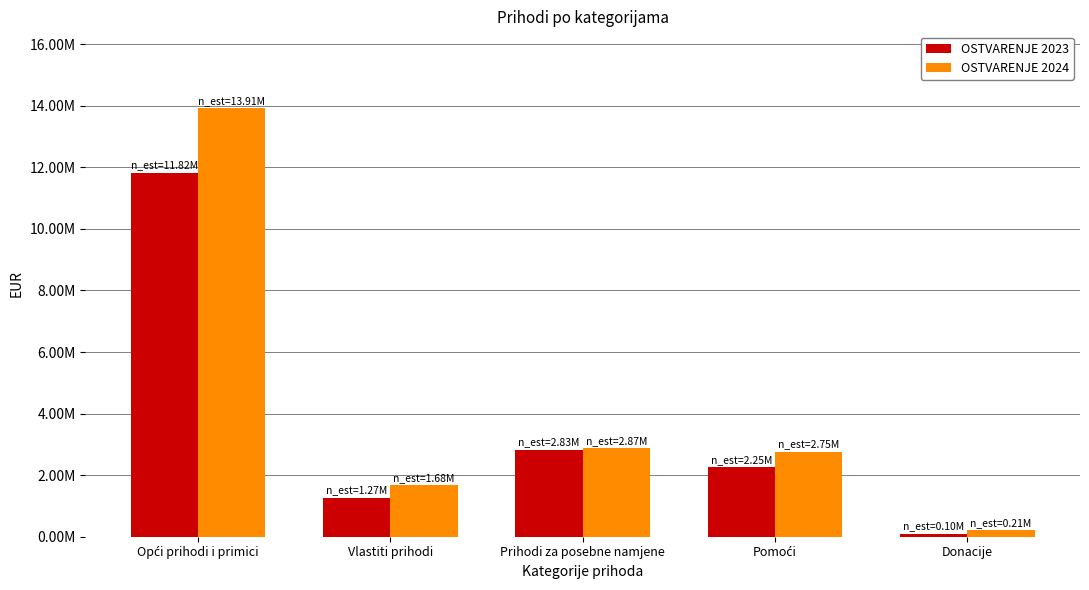

What is the minimum value for OSTVARENJE 2024?

213248.4